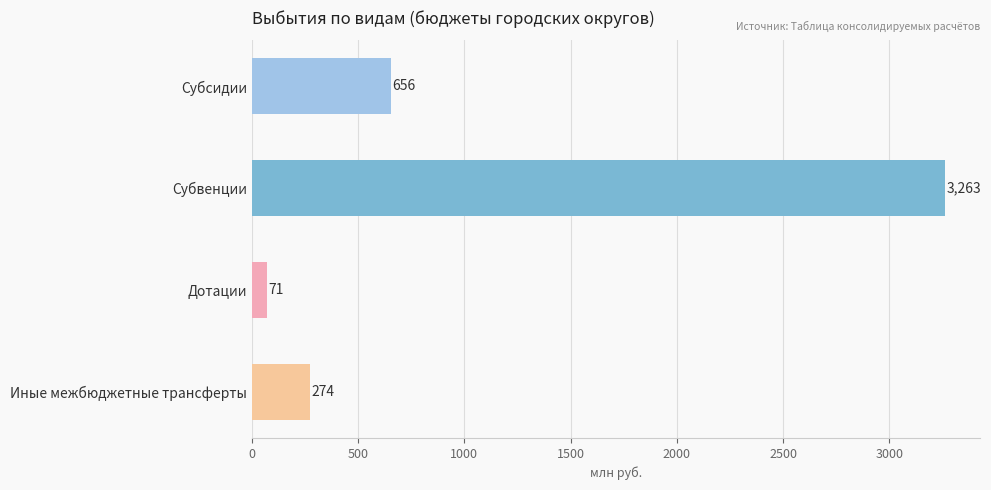

Is it true that the value at Иные межбюджетные трансферты is 458.1?

False